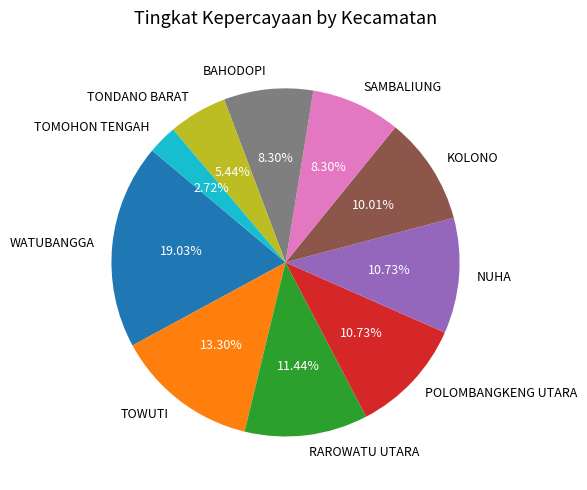

What percentage is the TOMOHON TENGAH slice, to the nearest percent?

3%